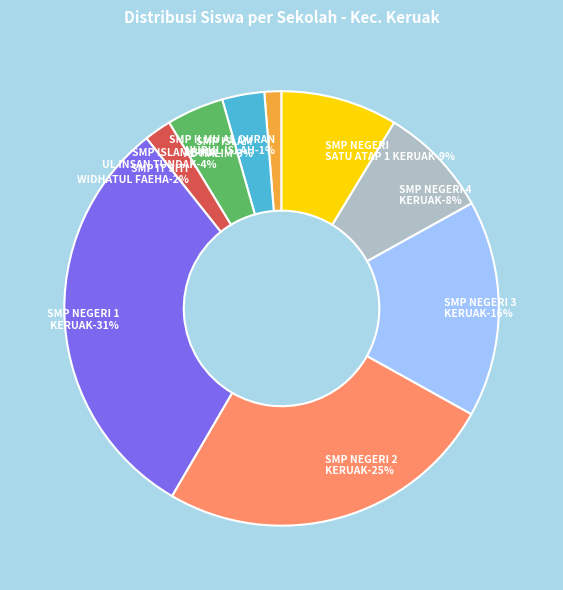

Is there a majority slice in this chart?

No